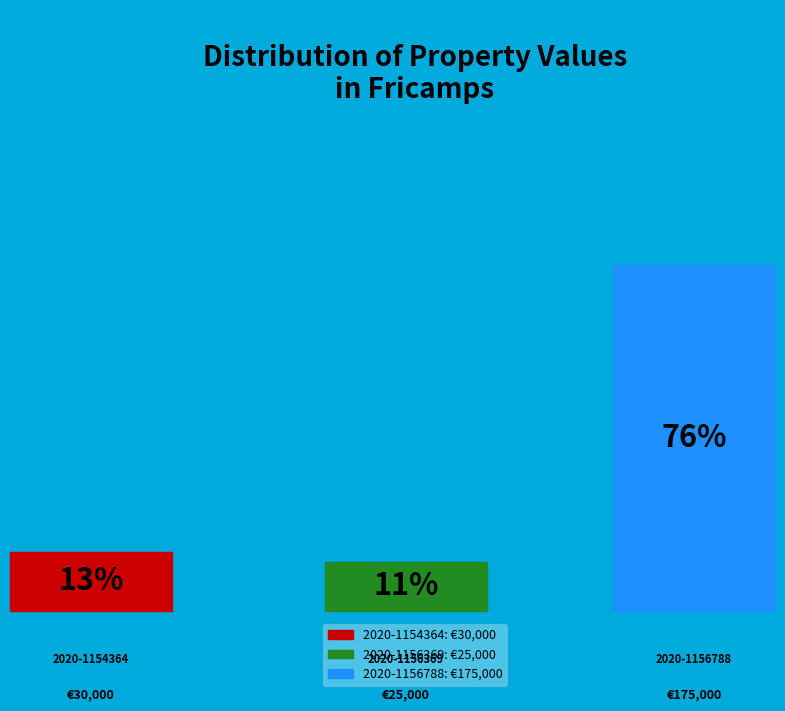

How many slices are in this pie chart?

3